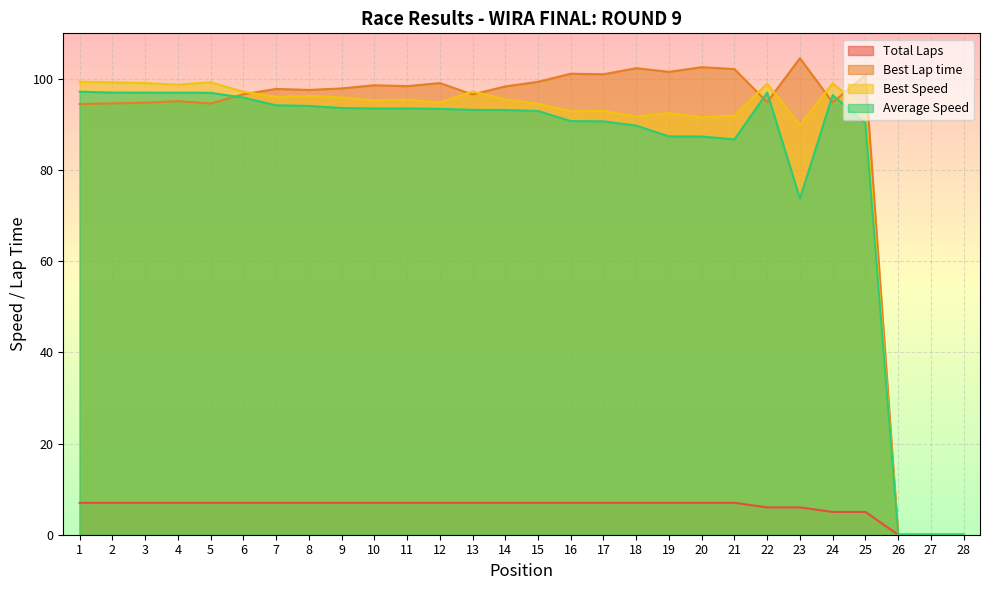

Is the value of Average Speed at 25 greater than the value of Best Lap time at 23?

No